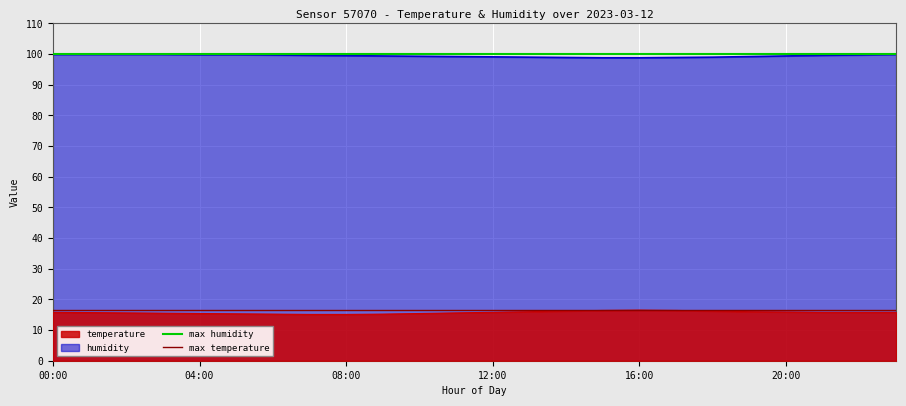

What is the maximum value for humidity?

99.9